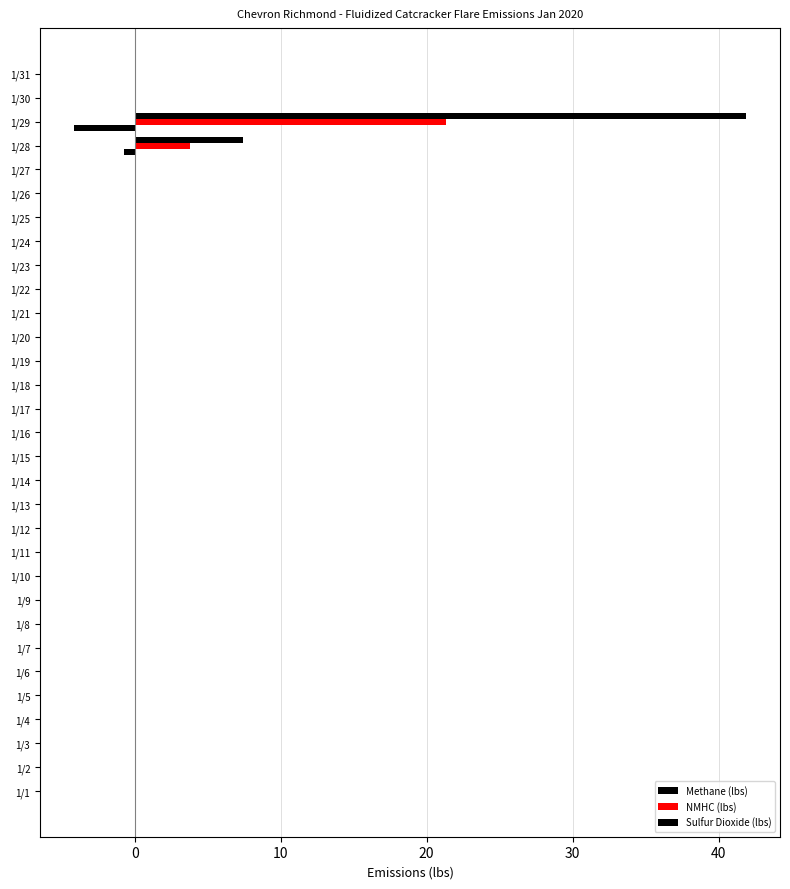

List the series in order of their peak value, highest first.

Sulfur Dioxide (lbs), NMHC (lbs), Methane (lbs)